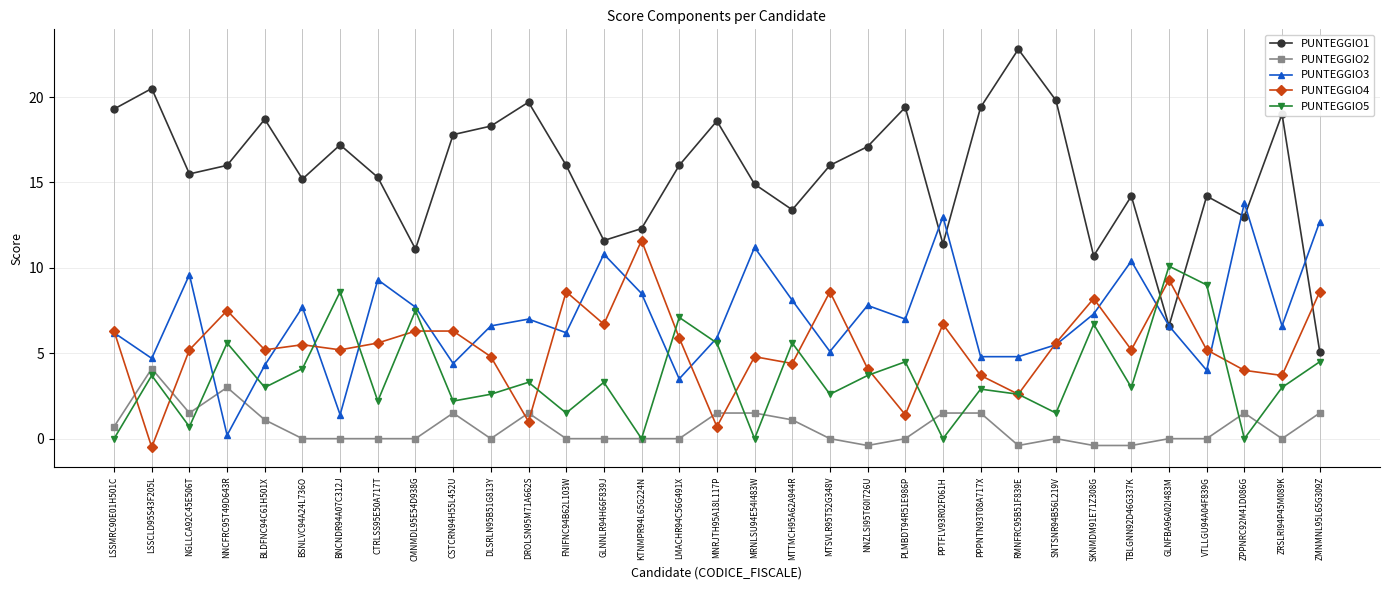

How many data points does each series have?

33